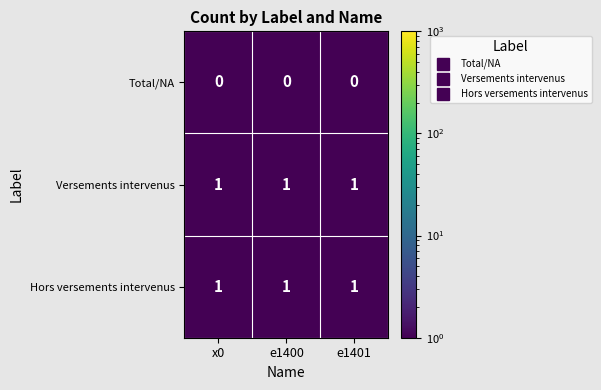

What is the total value across all series at e1400?

2